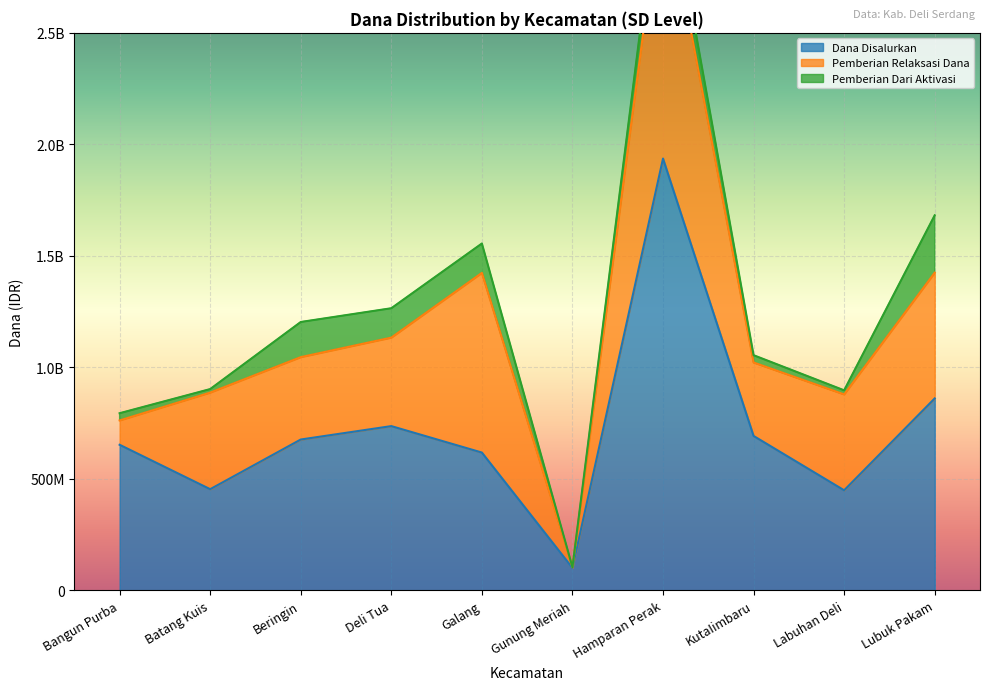

Reading left to right, what are all the values shown in this chart?

Dana Disalurkan: Bangun Purba=652950000	Batang Kuis=453825000	Beringin=676575000	Deli Tua=736650000	Galang=618075000	Gunung Meriah=100800000	Hamparan Perak=1936350000	KutaIimbaru=692550000	Labuhan Deli=448875000	Lubuk Pakam=860850000
Pemberian Relaksasi Dana: Bangun Purba=109125000	Batang Kuis=433125000	Beringin=369450000	Deli Tua=396900000	Galang=805725000	Gunung Meriah=3150000	Hamparan Perak=1234125000	KutaIimbaru=329400000	Labuhan Deli=429975000	Lubuk Pakam=563850000
Pemberian Dari Aktivasi: Bangun Purba=32400000	Batang Kuis=15750000	Beringin=157500000	Deli Tua=131625000	Galang=131625000	Gunung Meriah=0	Hamparan Perak=150075000	KutaIimbaru=32625000	Labuhan Deli=18225000	Lubuk Pakam=257175000